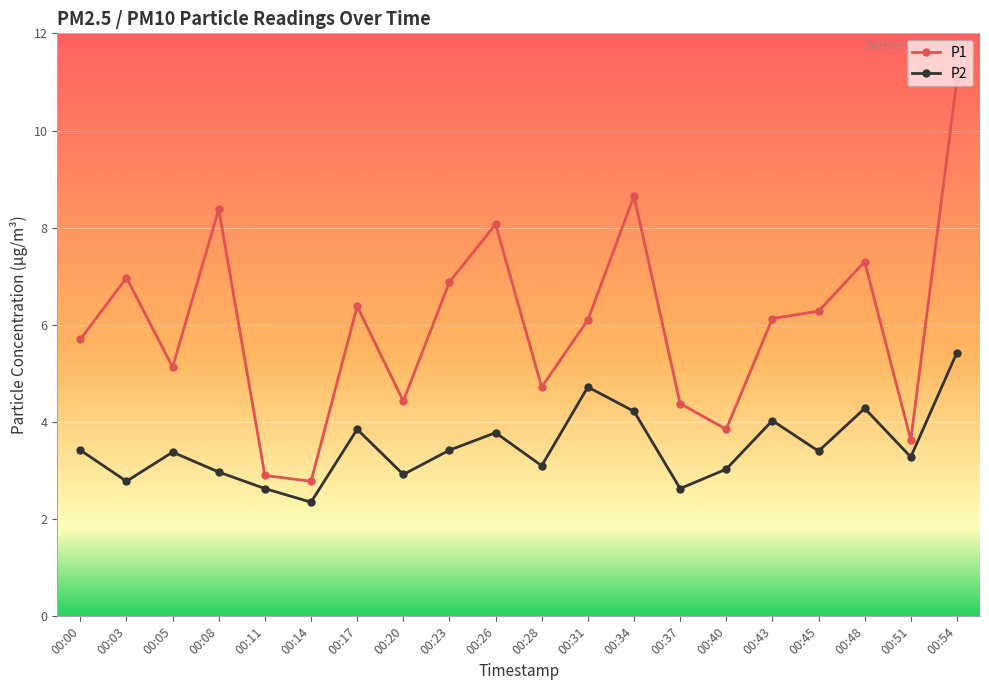

Between 00:14 and 00:40, which series saw the biggest shift?

P1